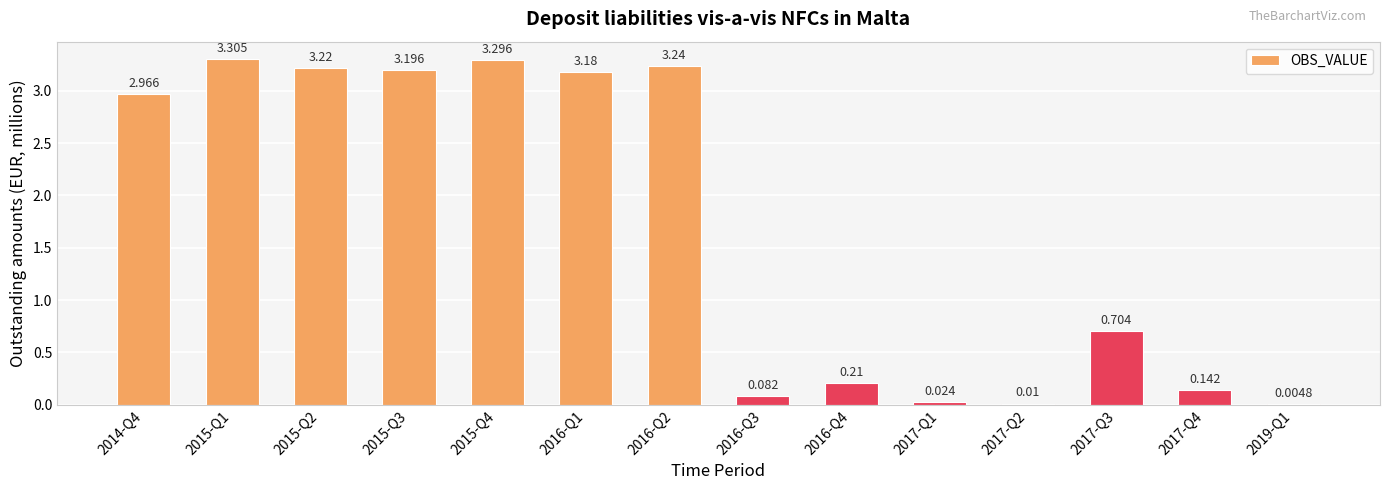

Which label corresponds to the smallest value in the chart?

2019-Q1